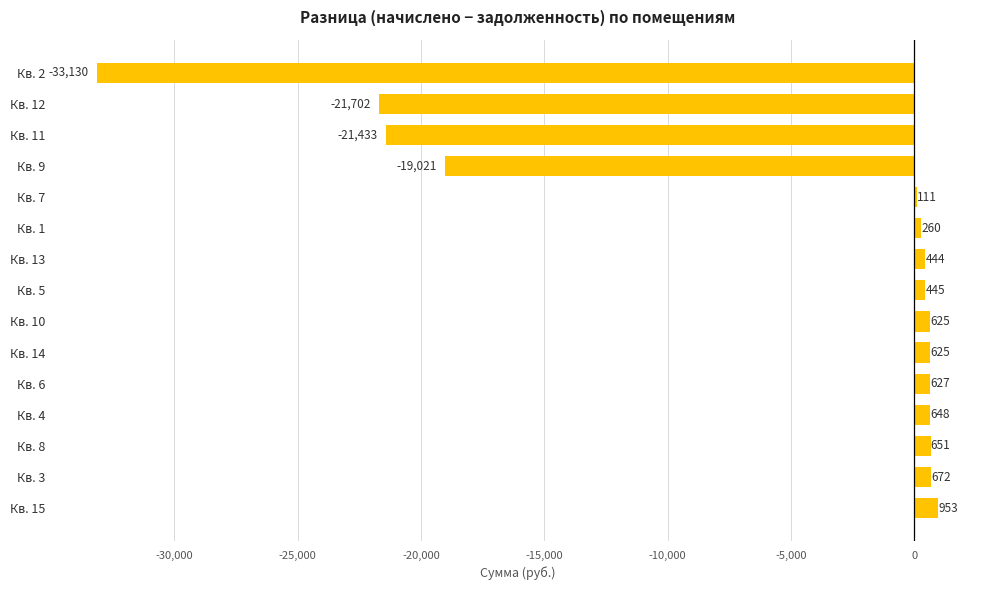

At which label is the value closest to -16088?

Кв. 9